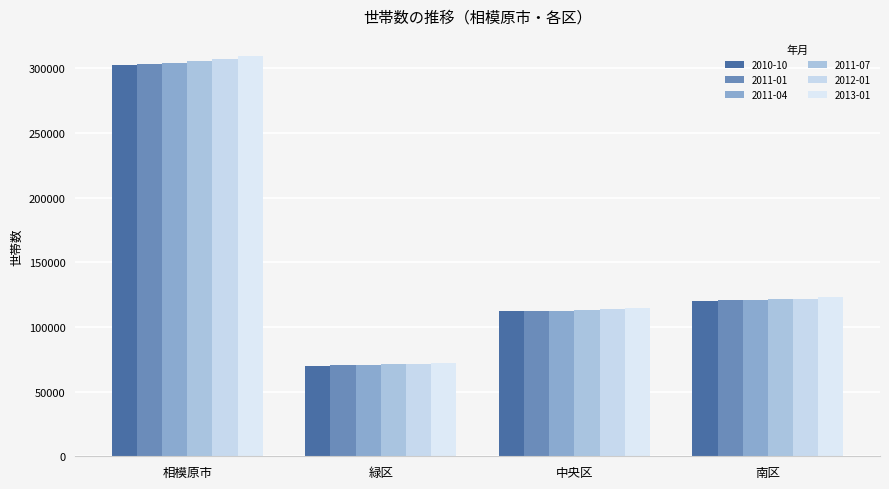

What is the minimum value shown in the chart?

70052